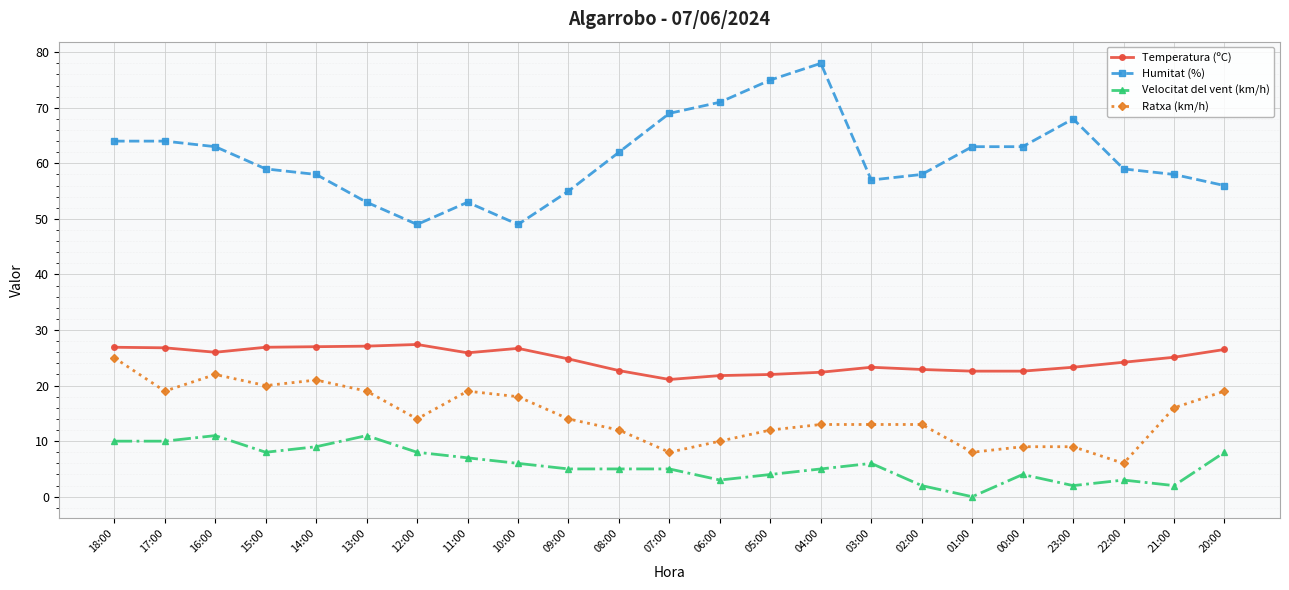

True or false: Temperatura (ºC) and Velocitat del vent (km/h) intersect in this chart.

False